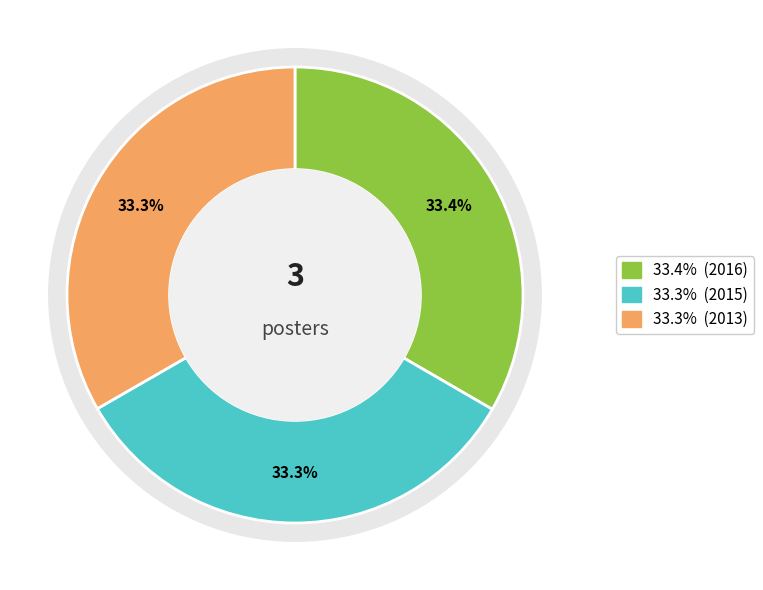

To the nearest percent, what percentage of the pie is 2013?

33%